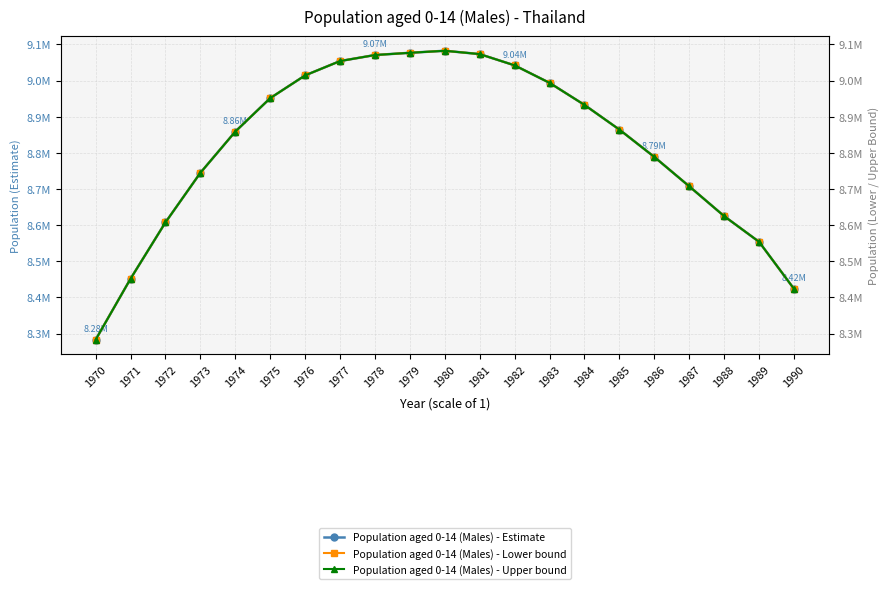

What is the difference between the Population aged 0-14 (Males) - Upper bound values at 1970 and 1974?

575887